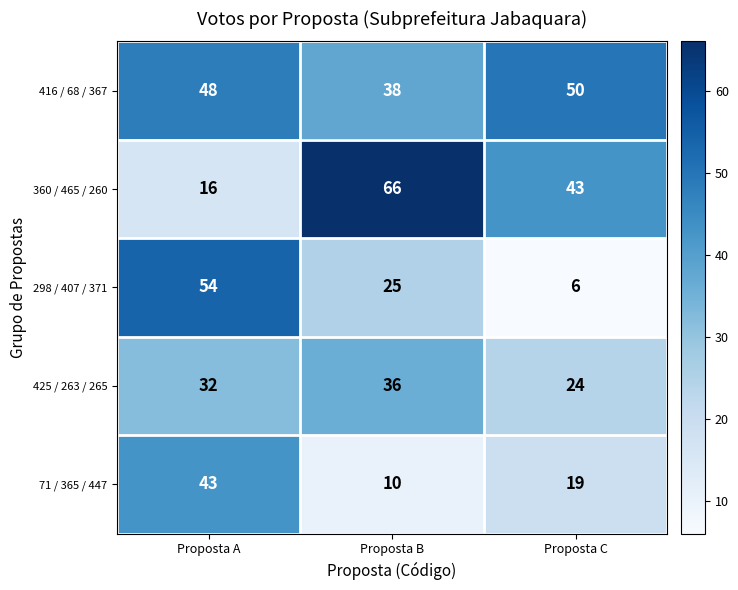

Is it true that 298 / 407 / 371 equals 54 at Proposta A?

True